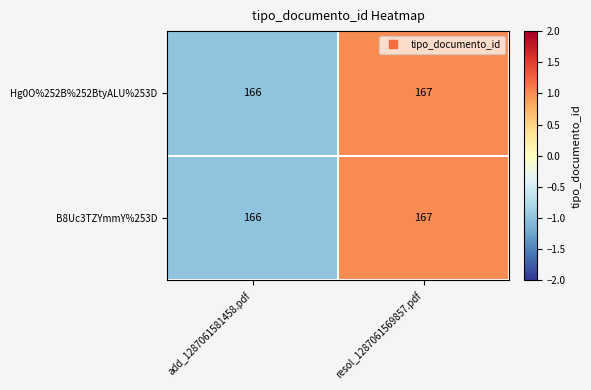

What is the total value across all series at resol_1287061569857.pdf?

334